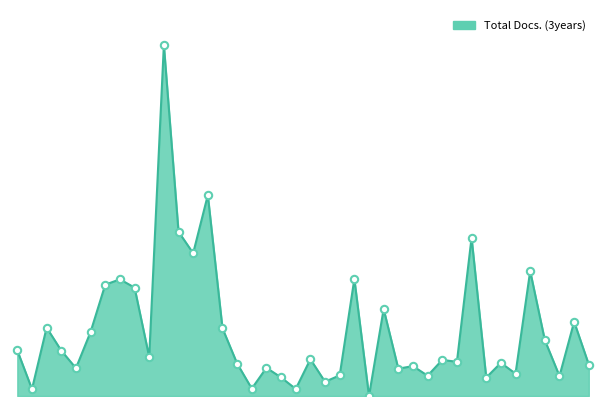

Is this an area chart (filled region under the line)?

Yes